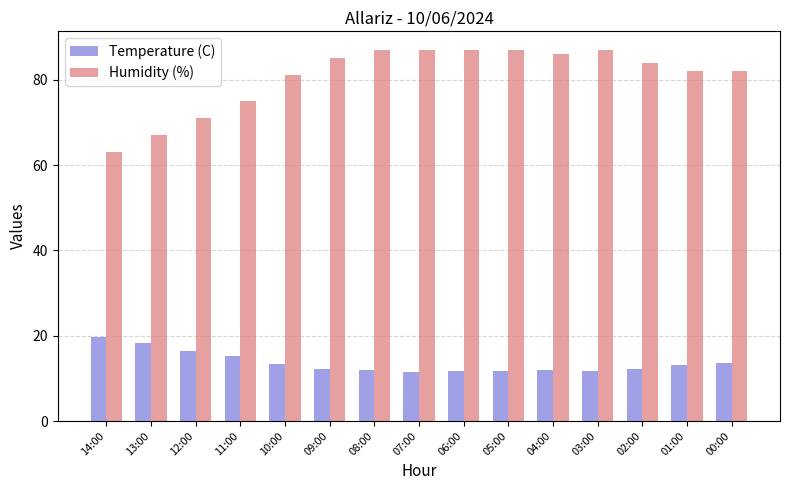

At 09:00, list the series in order from largest to smallest.

Humidity (%), Temperature (C)